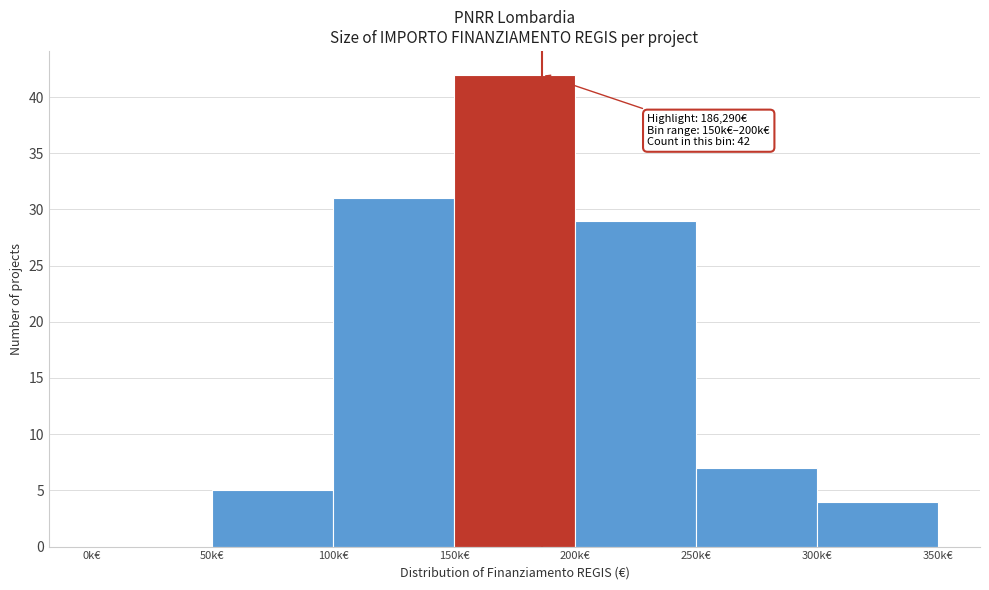

Reading right to left, extract all data points from this chart.

300k€=4	250k€=7	200k€=29	150k€=42	100k€=31	50k€=5	0k€=0